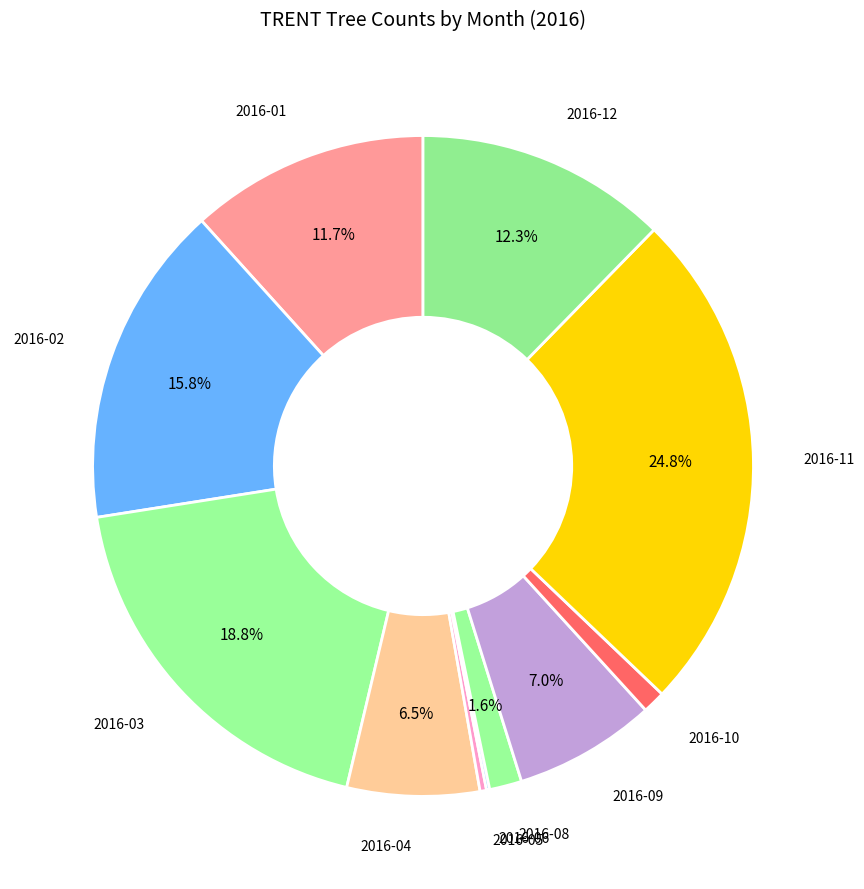

Does 2016-10 account for over 50% of the chart?

No